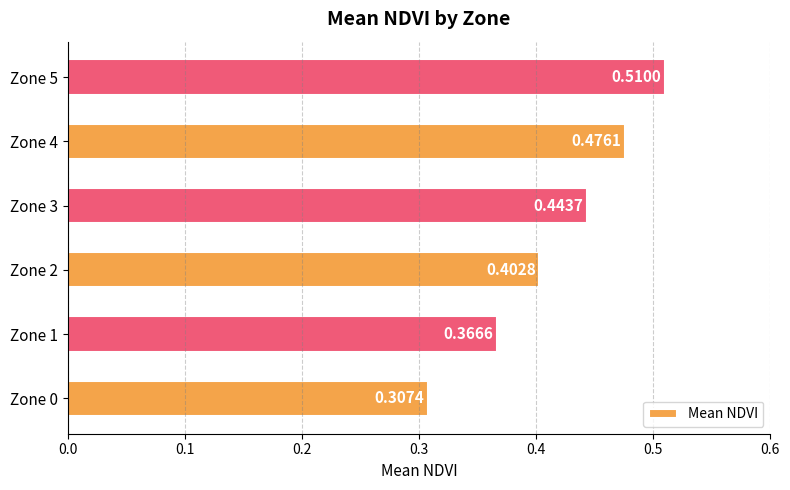

Does the chart contain stacked bars?

No